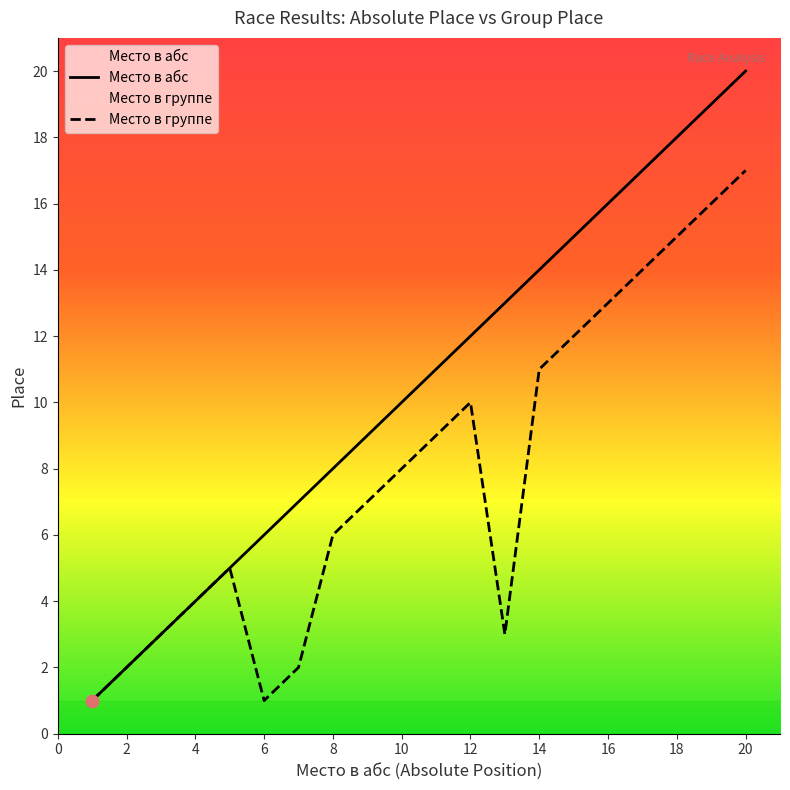

Which series contains the lowest Y value?

Место в абс